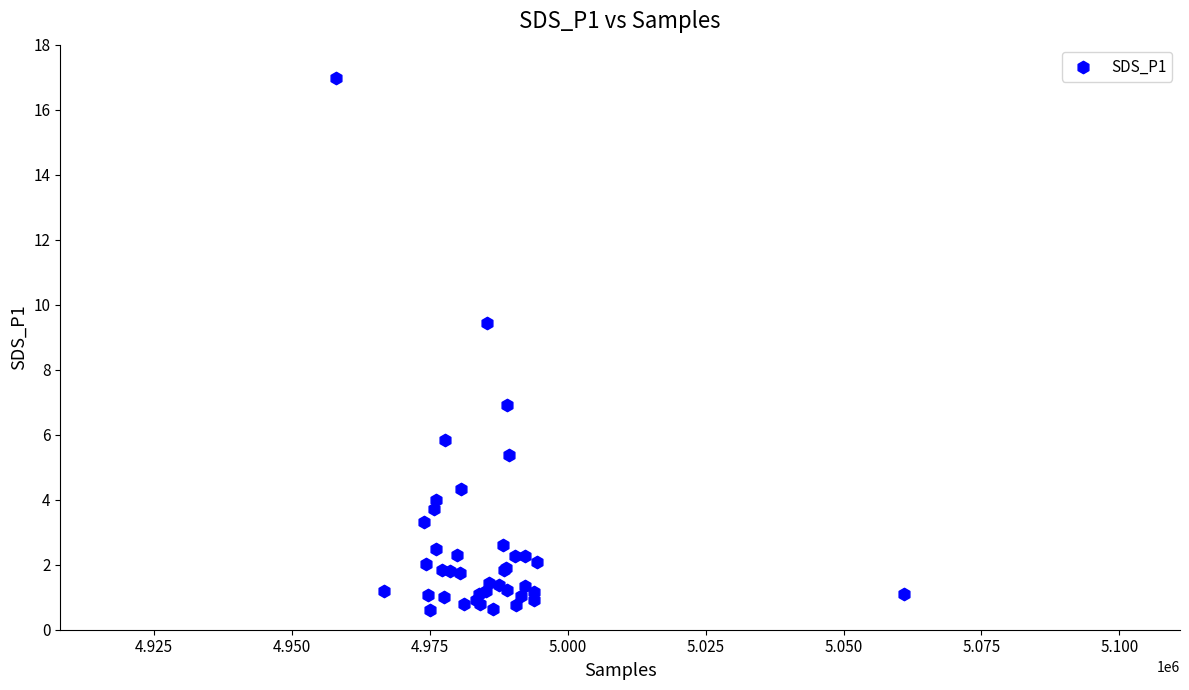

What Y value in the scatter plot is closest to 8?

6.9